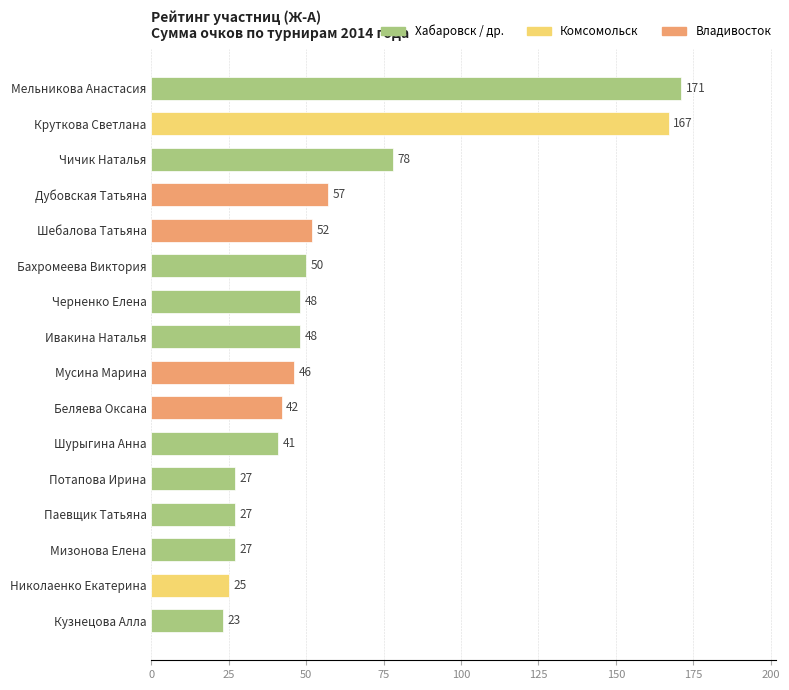

Reading top to bottom, what are all the values shown in this chart?

Мельникова Анастасия=171	Круткова Светлана=167	Чичик Наталья=78	Дубовская Татьяна=57	Шебалова Татьяна=52	Бахромеева Виктория=50	Черненко Елена=48	Ивакина Наталья=48	Мусина Марина=46	Беляева Оксана=42	Шурыгина Анна=41	Потапова Ирина=27	Паевщик Татьяна=27	Мизонова Елена=27	Николаенко Екатерина=25	Кузнецова Алла=23